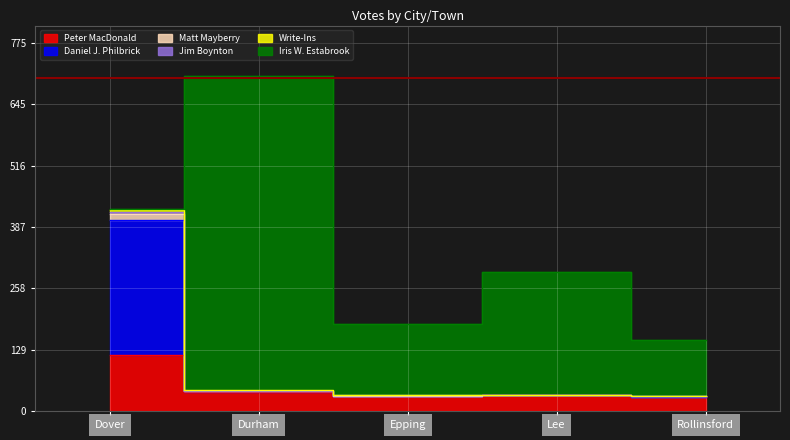

True or false: Matt Mayberry and Peter MacDonald cross at least once.

False